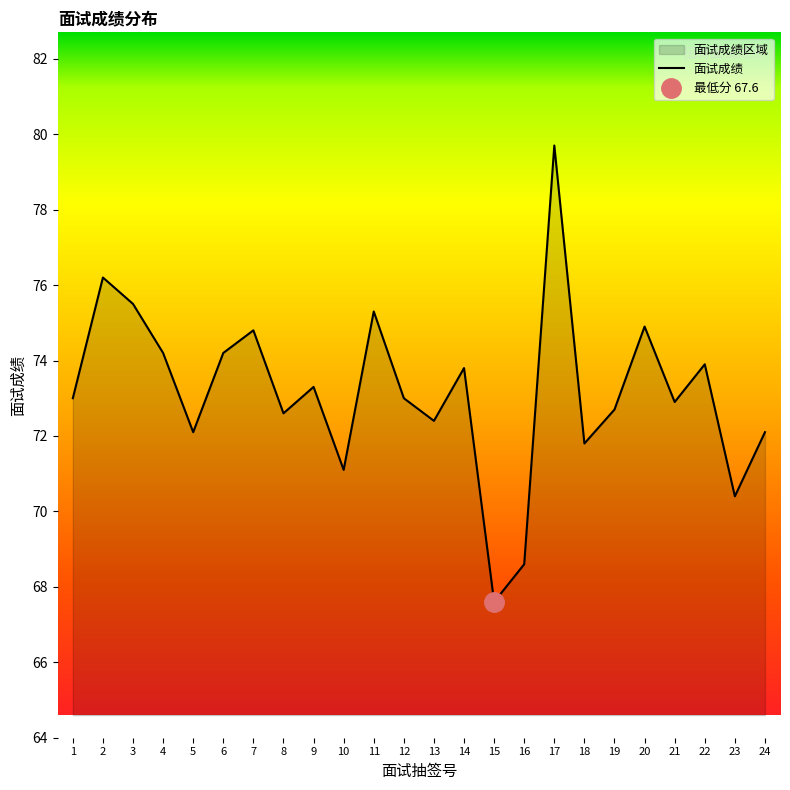

What is the sum of the values at 21 and 1?

145.9